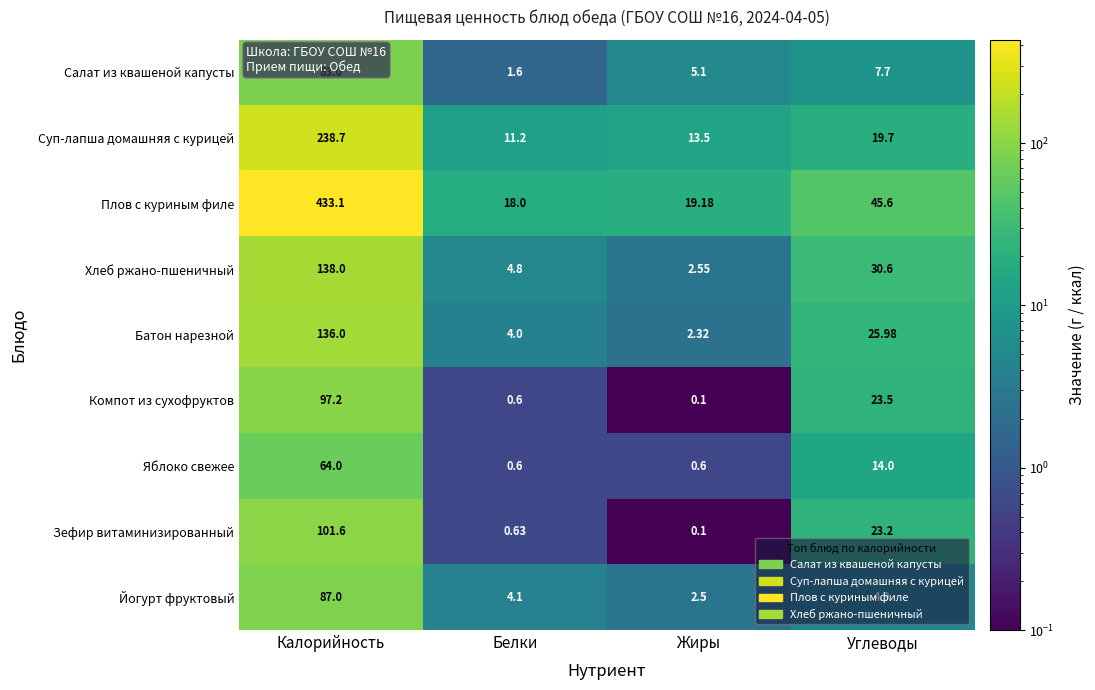

At which label does Плов с куриным филе first exceed 45?

Калорийность